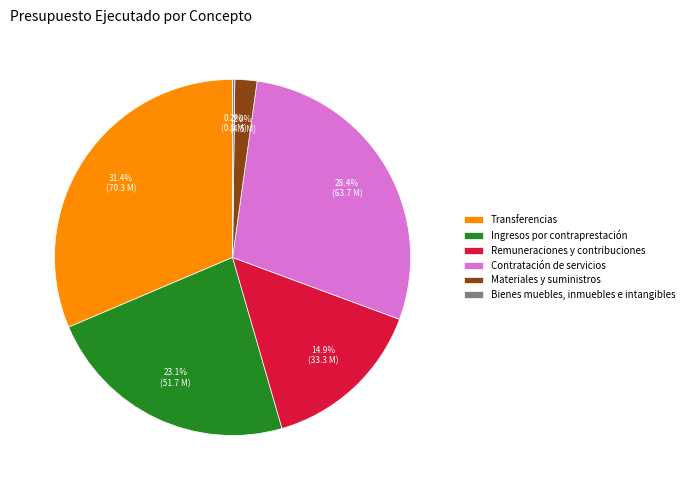

Which category has the biggest portion of the pie?

Transferencias